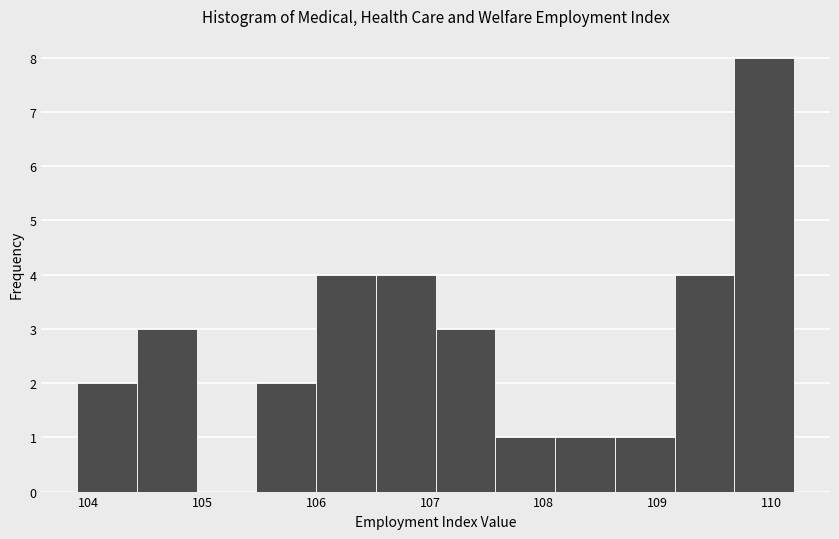

Over which range of the x-axis is the bar tallest?

109.7 to 110.2